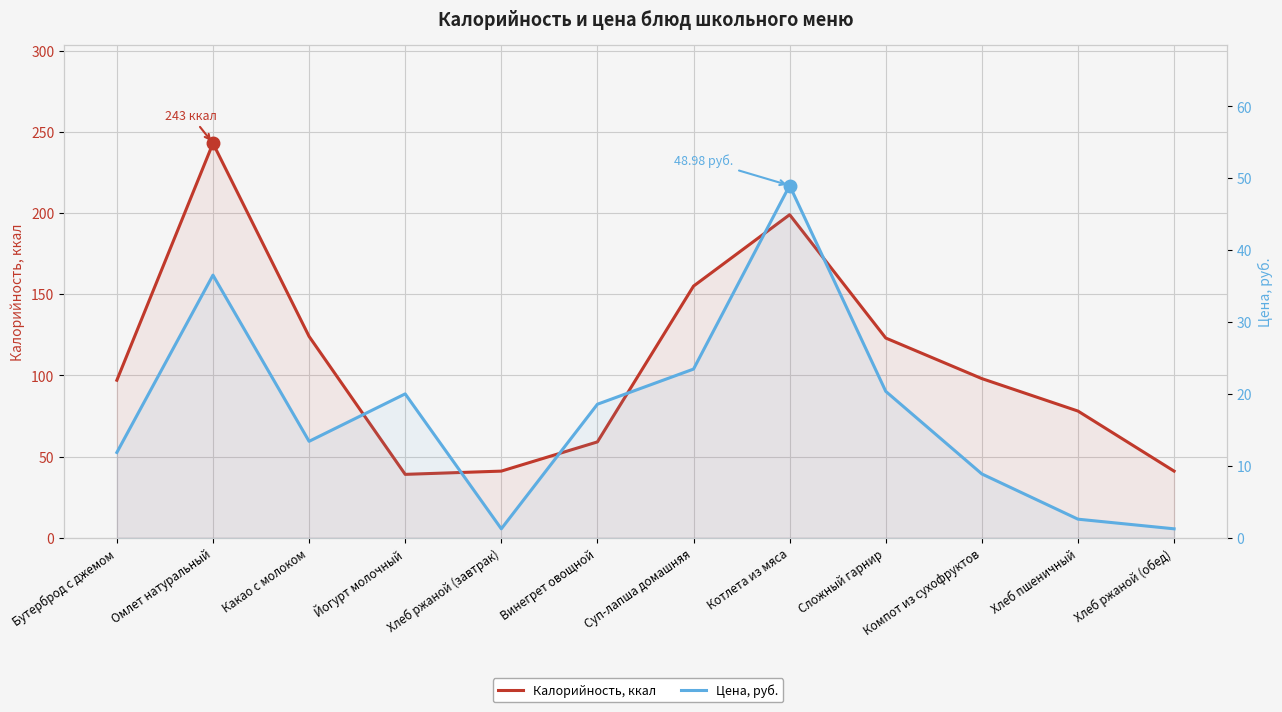

What is the sum of all Цена, руб. values?

207.0